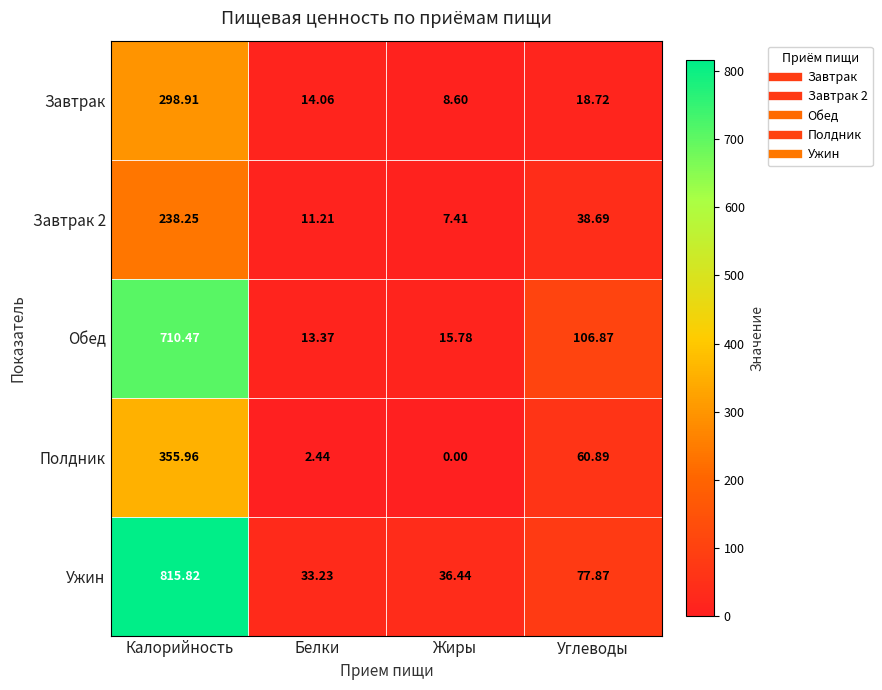

List the labels in order of Обед value, smallest first.

Белки, Жиры, Углеводы, Калорийность